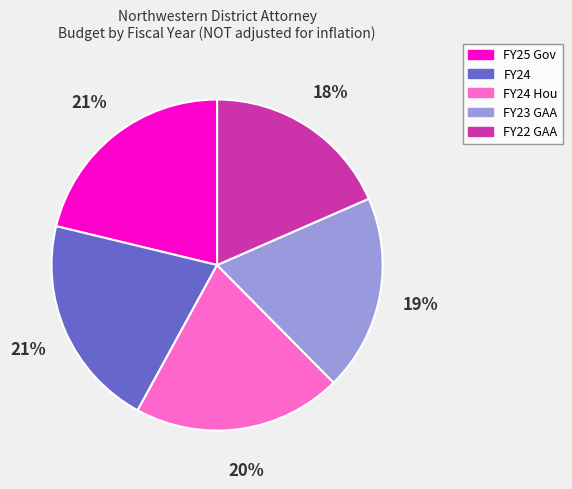

To the nearest percent, what percentage of the pie is FY24?

21%